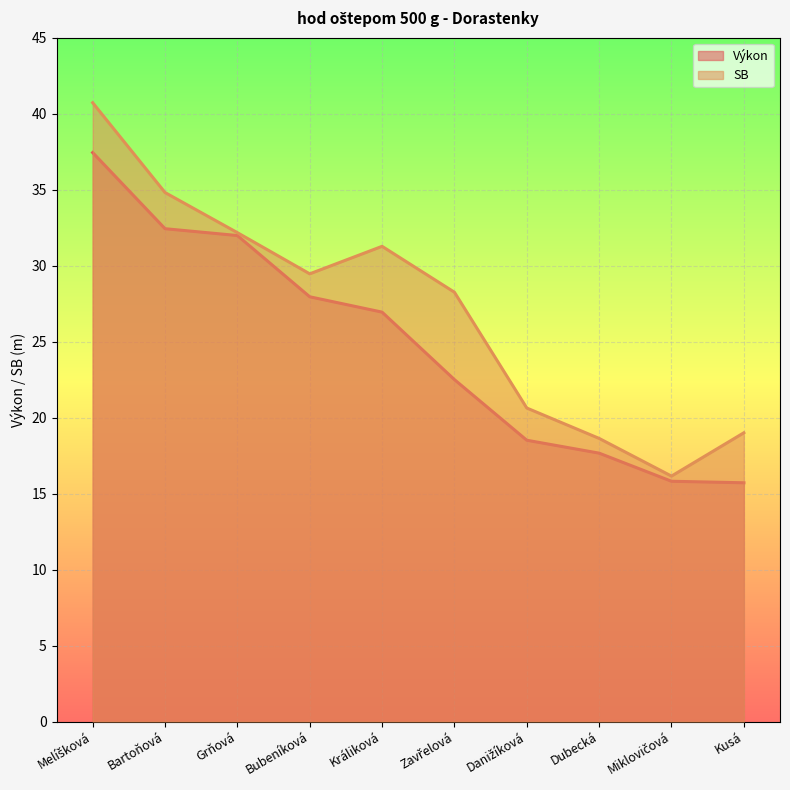

At which category is the sum across all series the highest?

Melíšková